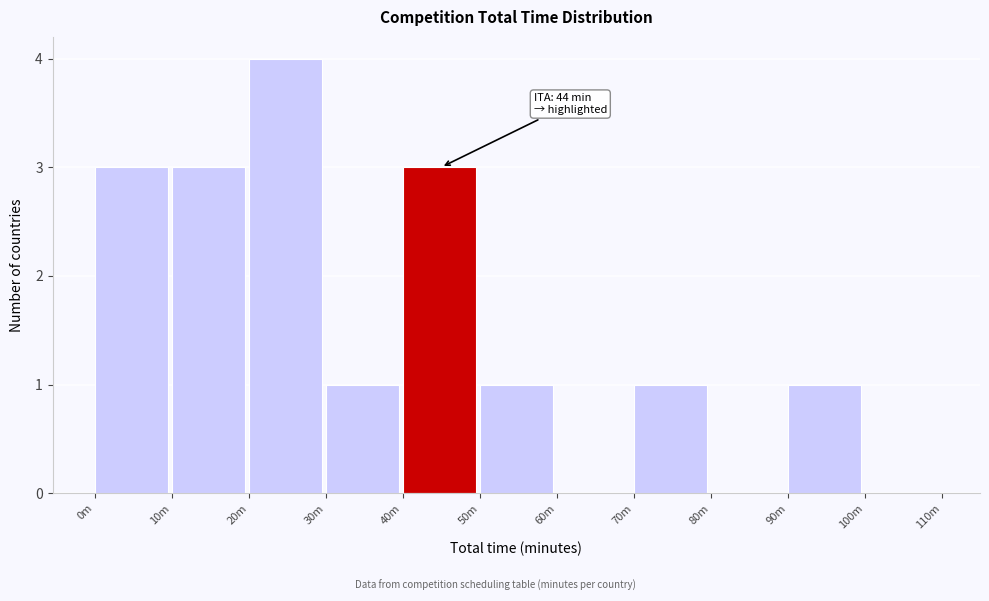

Reading left to right, what are all the values shown in this chart?

0m=3	10m=3	20m=4	30m=1	40m=3	50m=1	60m=0	70m=1	80m=0	90m=1	100m=0